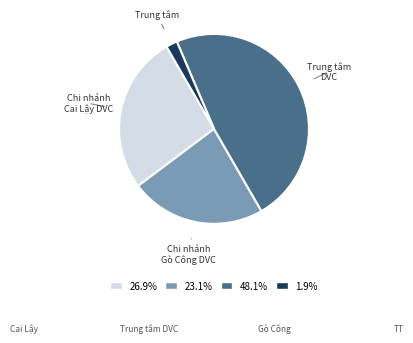

Approximately how many times larger is the value at 23.1% compared to 26.9%?

0.9